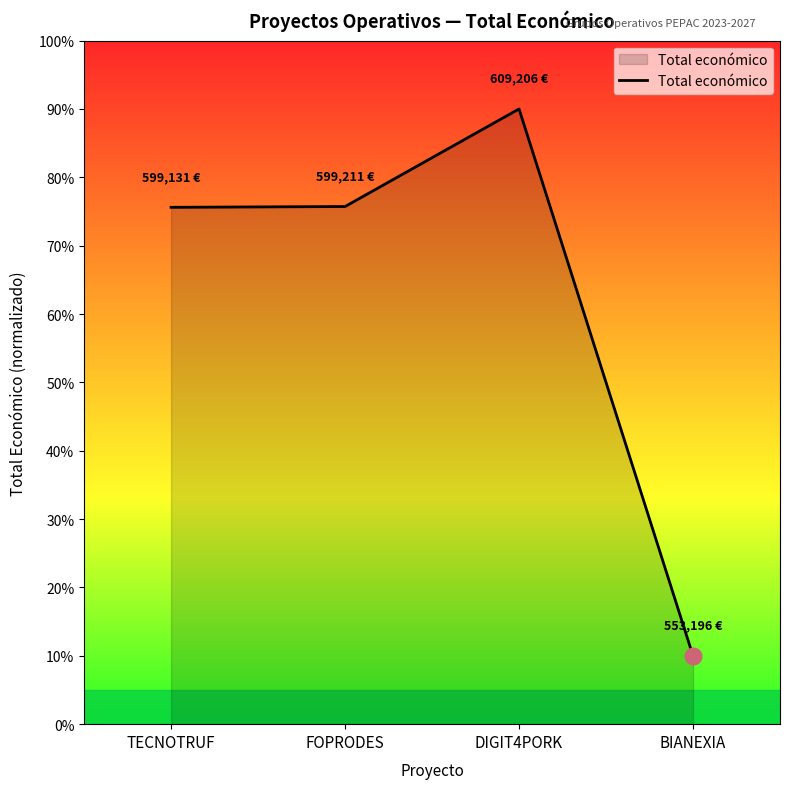

How many categories are shown in the chart?

4